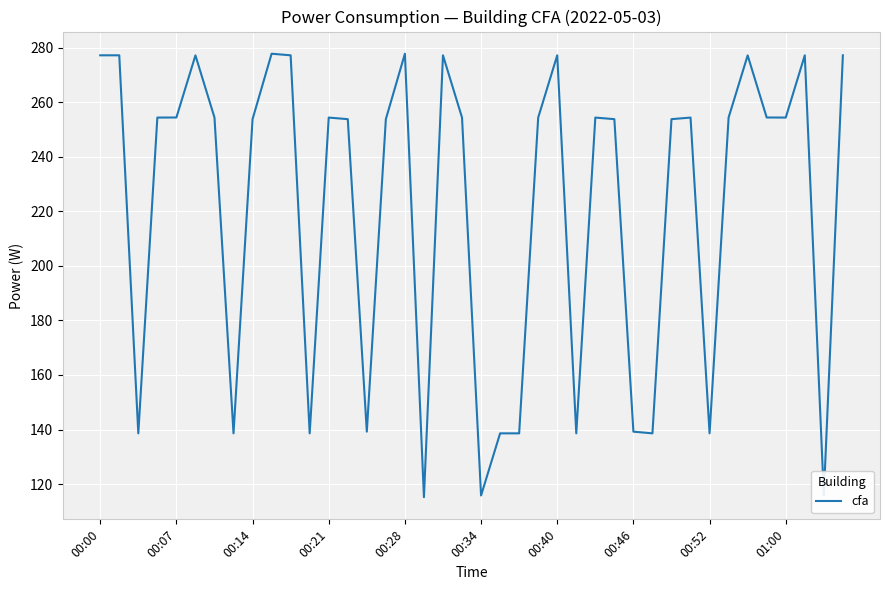

What is the greatest value displayed?

277.8